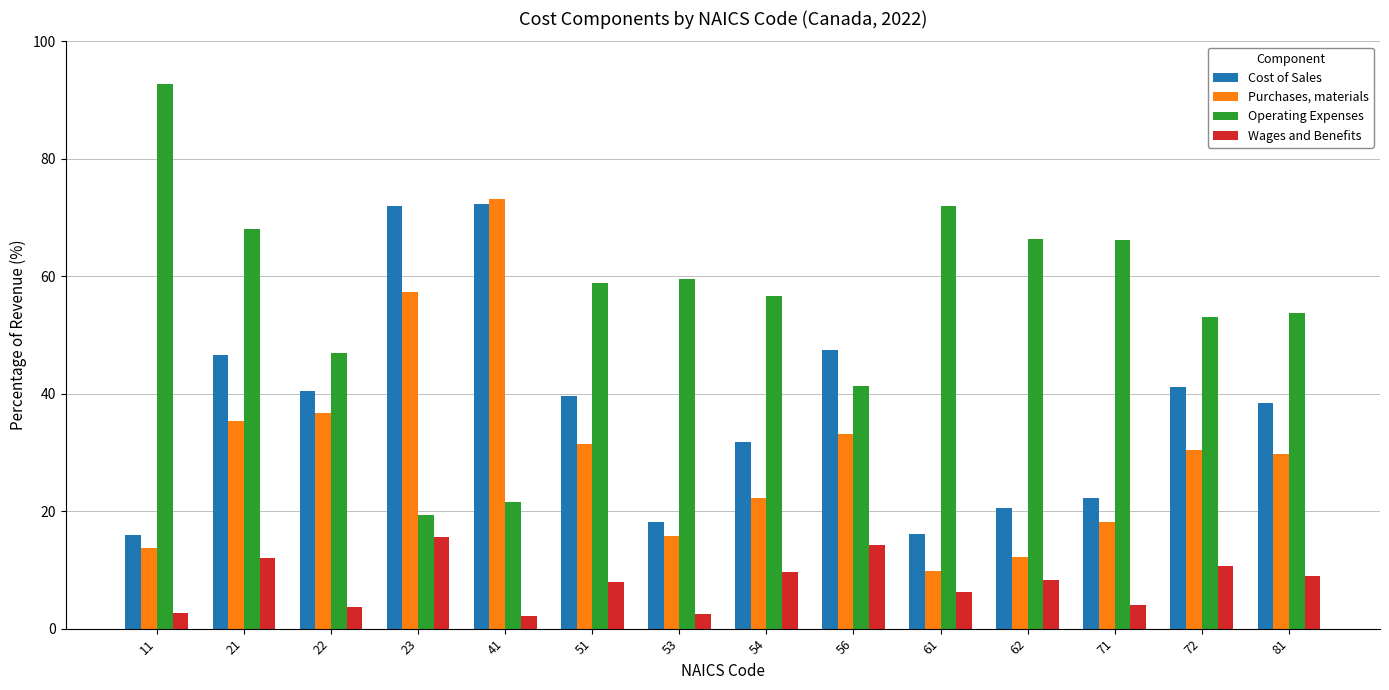

What is the sum of all Operating Expenses values?

776.1